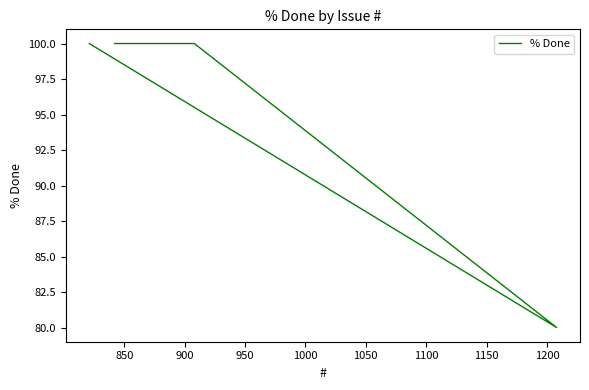

True or false: the data shows 35 at 850.

False